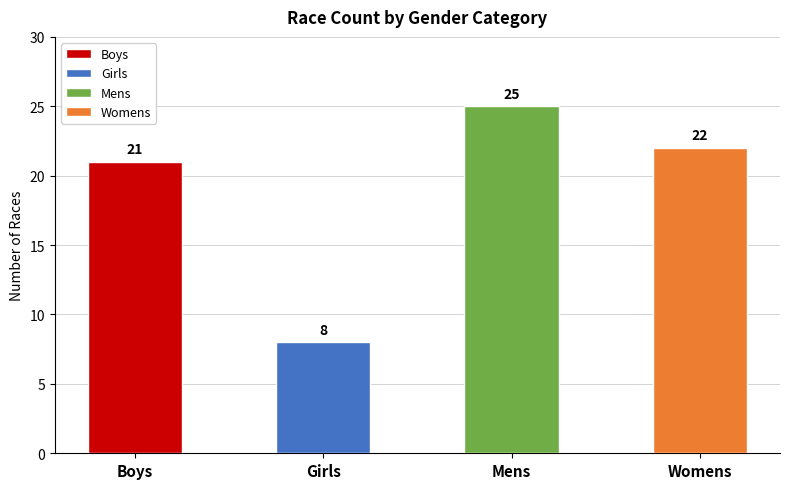

Rank the categories by value from highest to lowest.

Mens, Womens, Boys, Girls